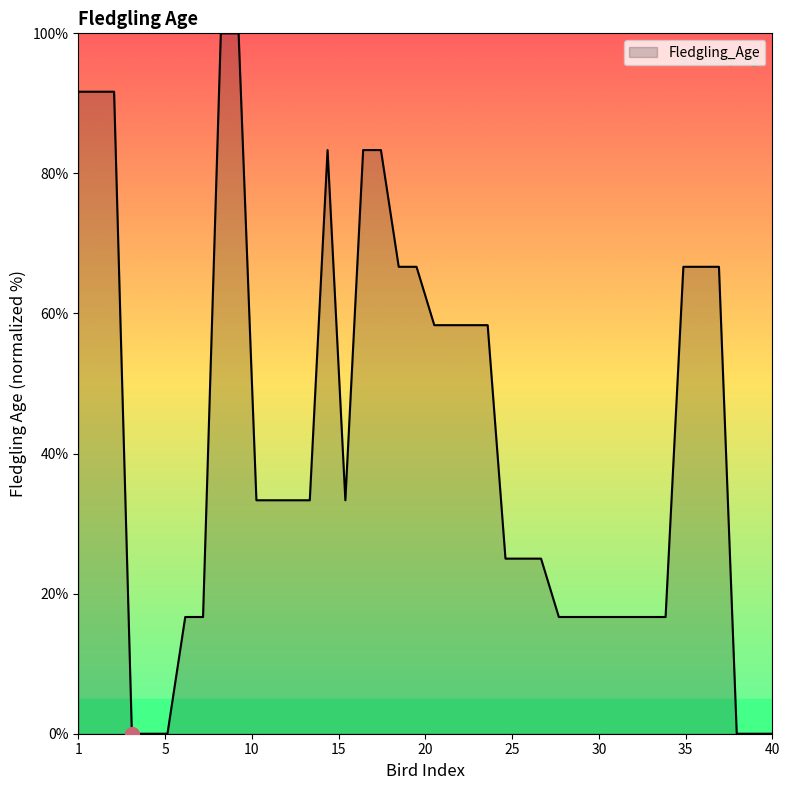

How many lines are shown in the chart?

1